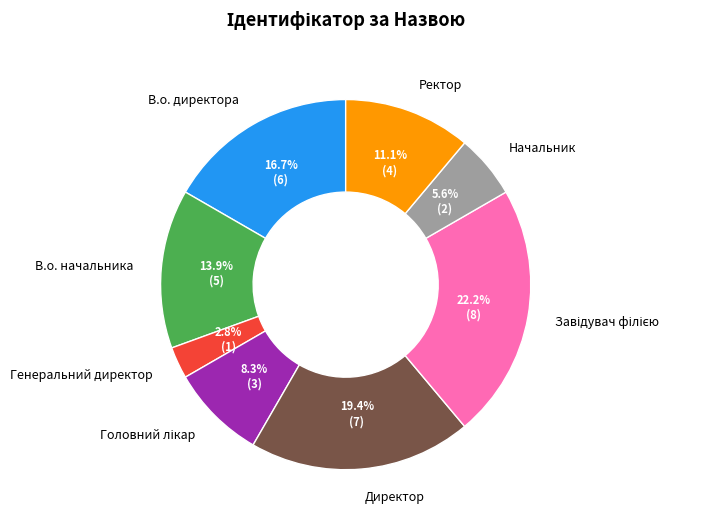

Between Ректор and Директор, which is larger?

Директор